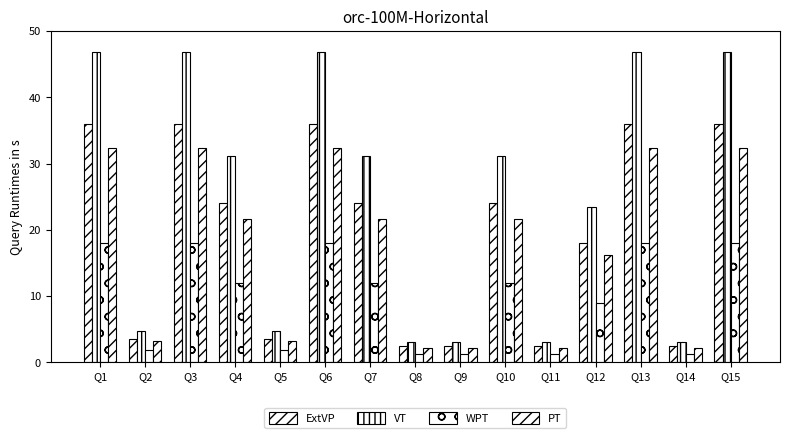

How many bars are there in each group?

4